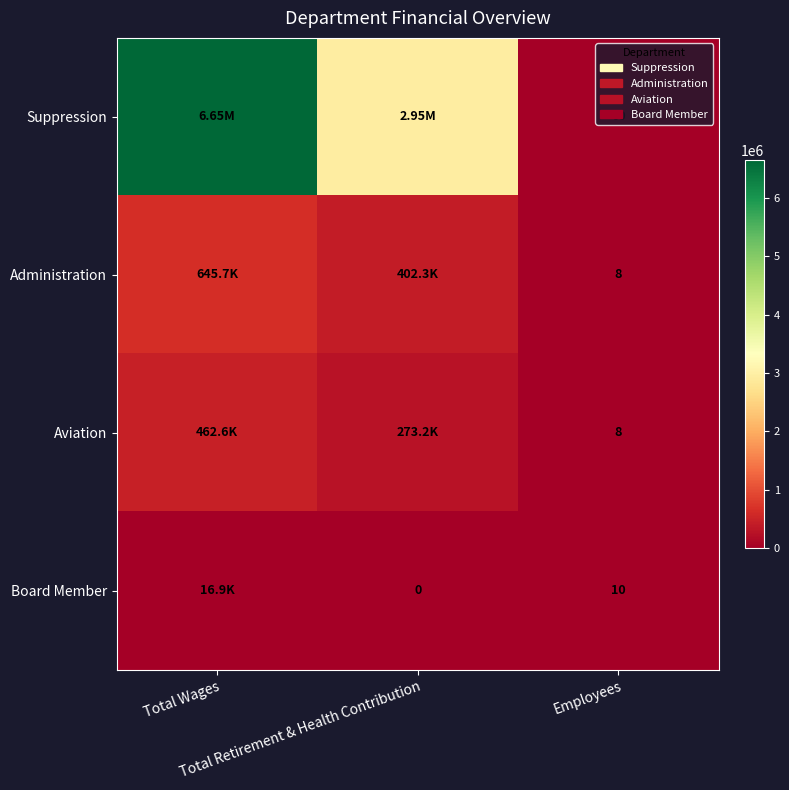

At how many categories does at least one series exceed 1970023?

2